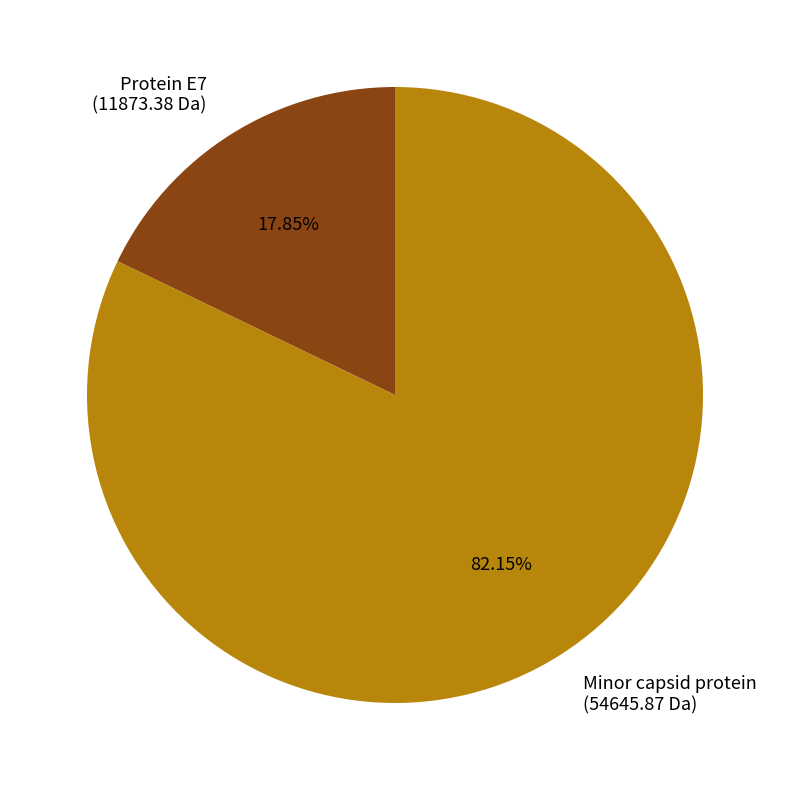

What portion of the pie excludes Protein E7?

82.2%